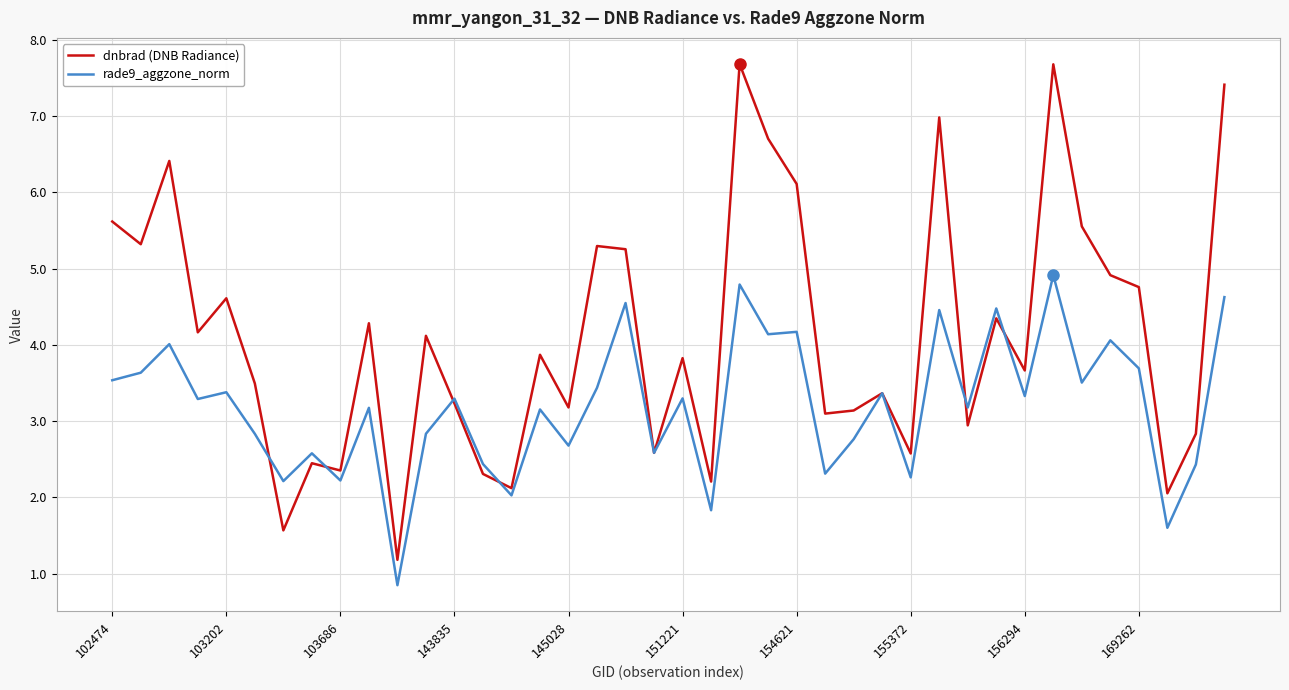

Rank the series by their average value, from highest to lowest.

dnbrad (DNB Radiance), rade9_aggzone_norm